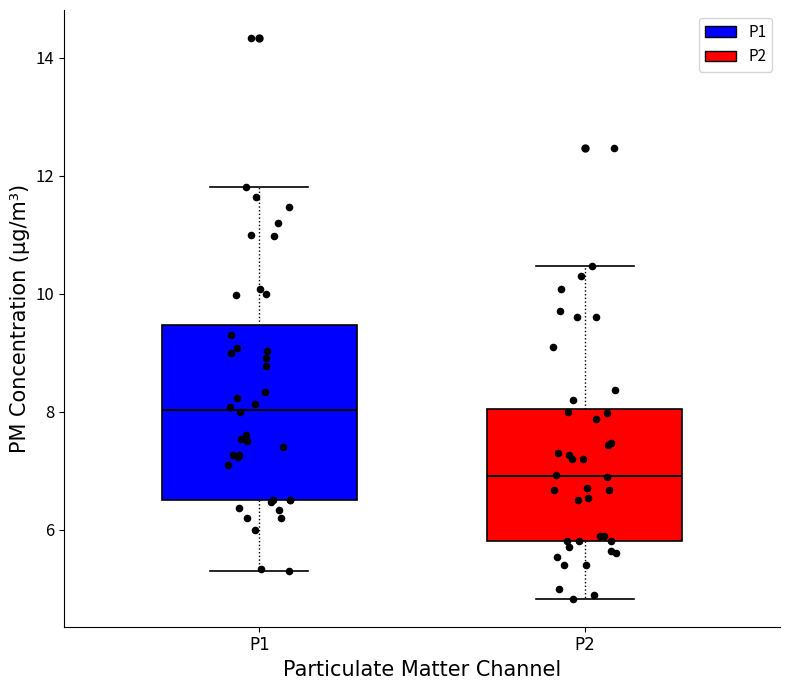

Comparing the boxes themselves (not the whiskers), which one is the tallest?

P1